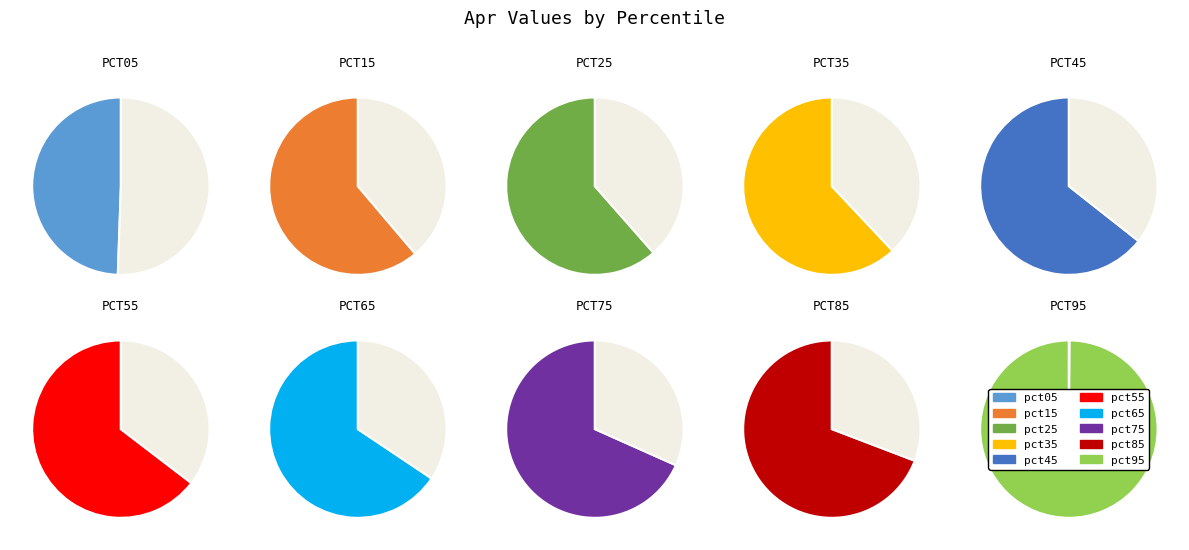

Does any single category account for the majority?

No